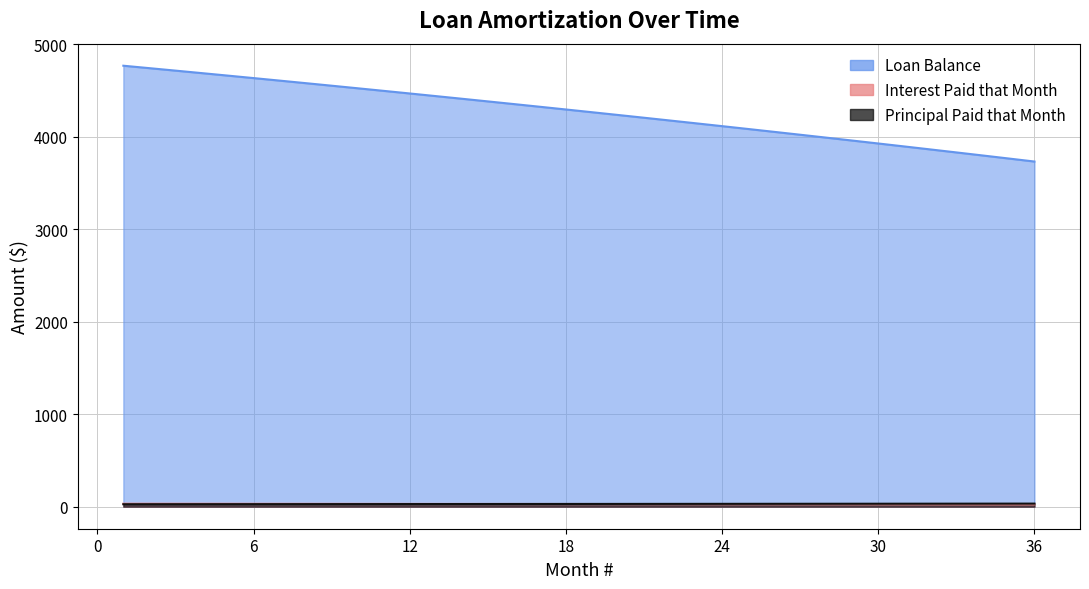

Where do Loan Balance and Principal Paid that Month first cross each other?

16 and 17